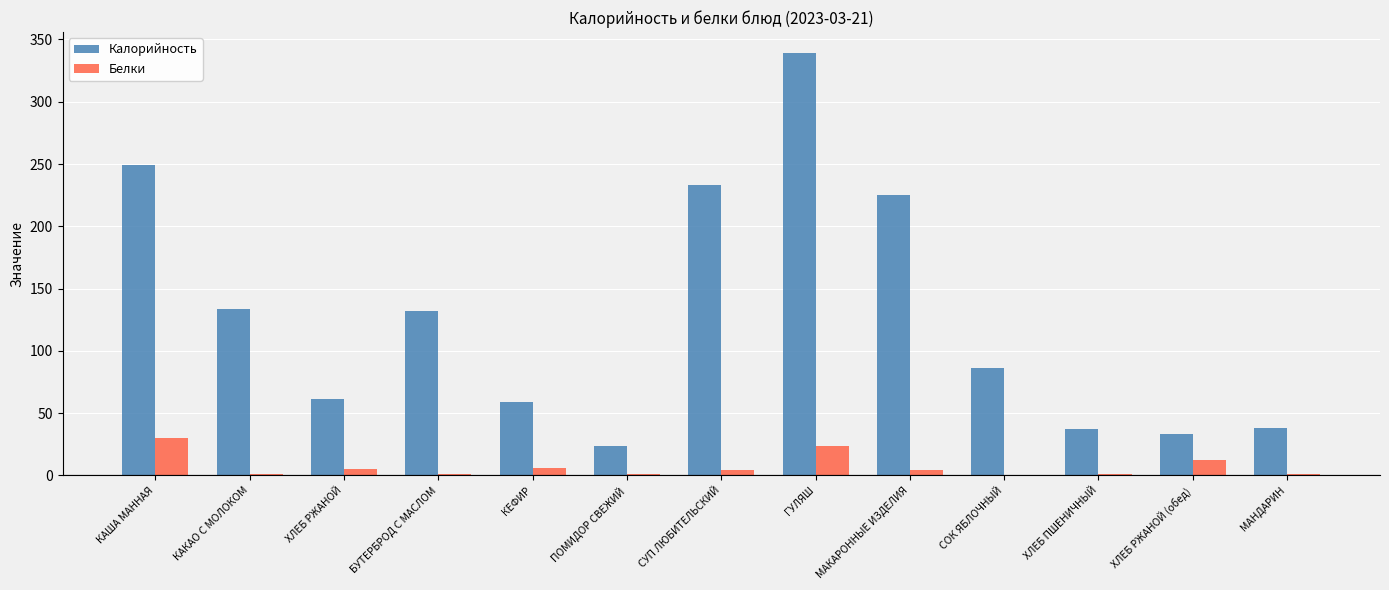

How many data points does each series have?

13